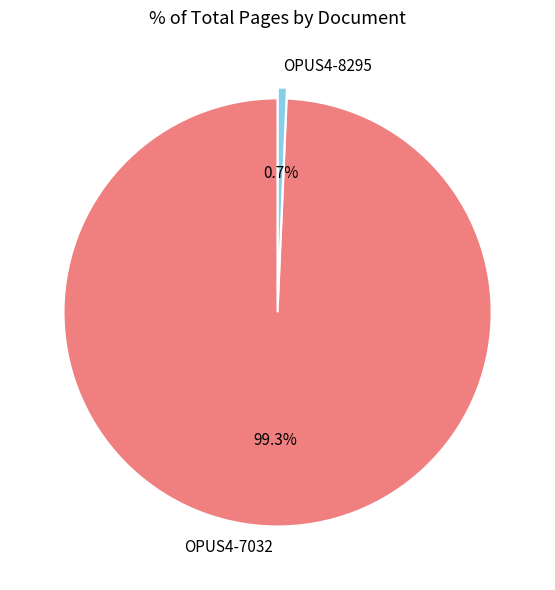

Is it true that OPUS4-8295 is 1% of the pie?

True